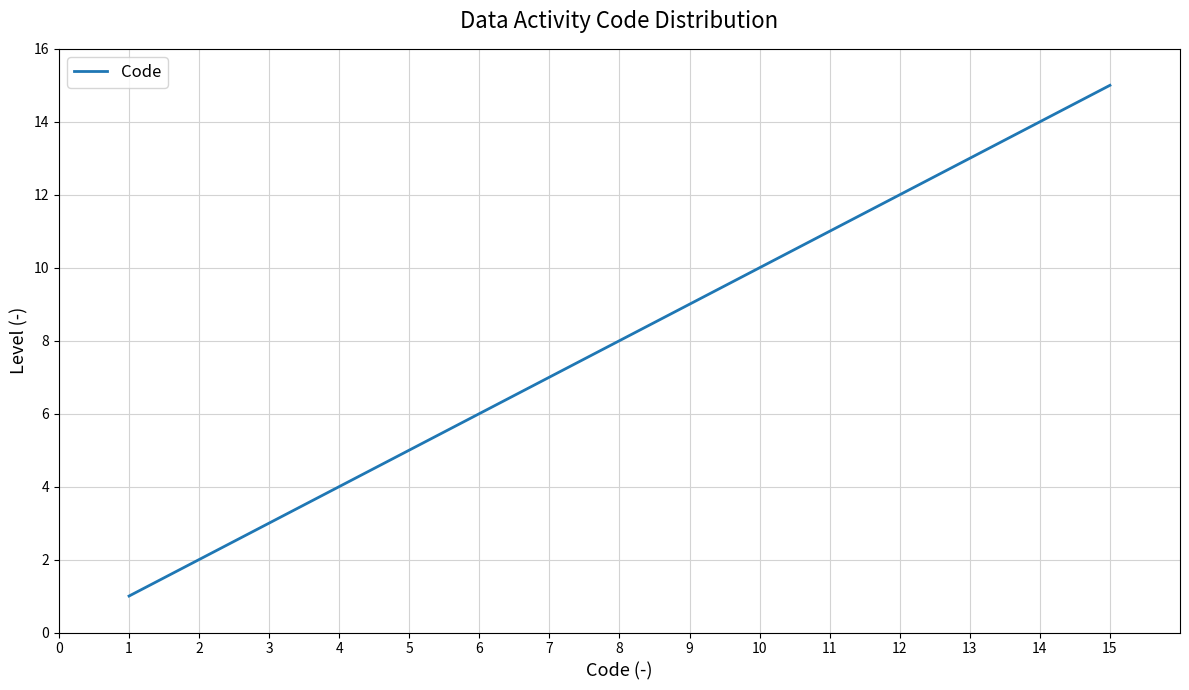

What is the difference between the values at 12 and 13?

1